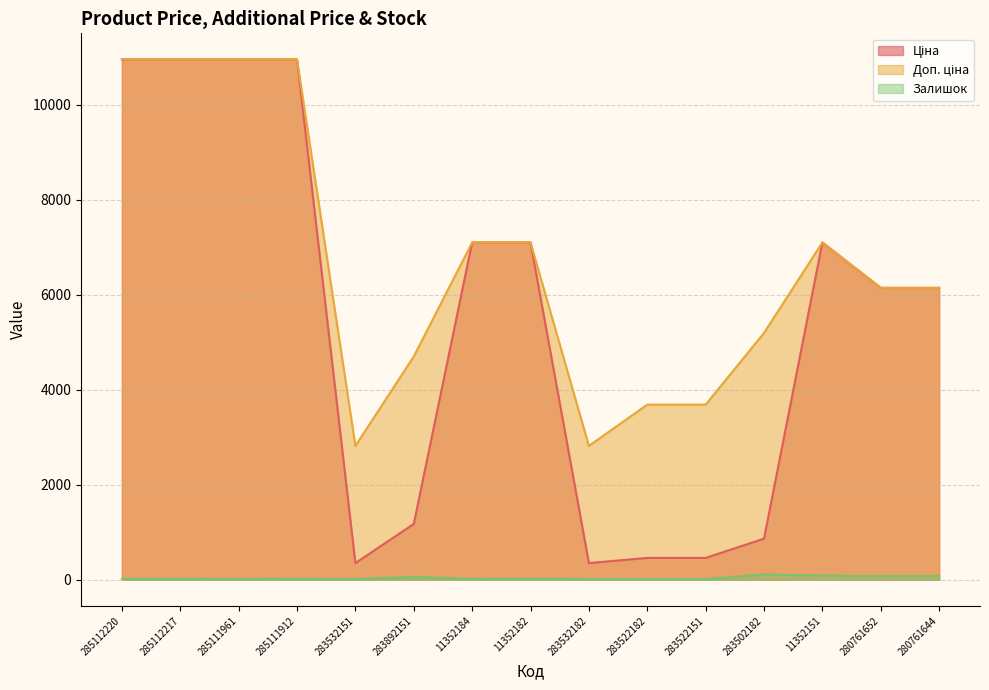

Is it true that Доп. ціна equals 6766.9 at 285112220?

False